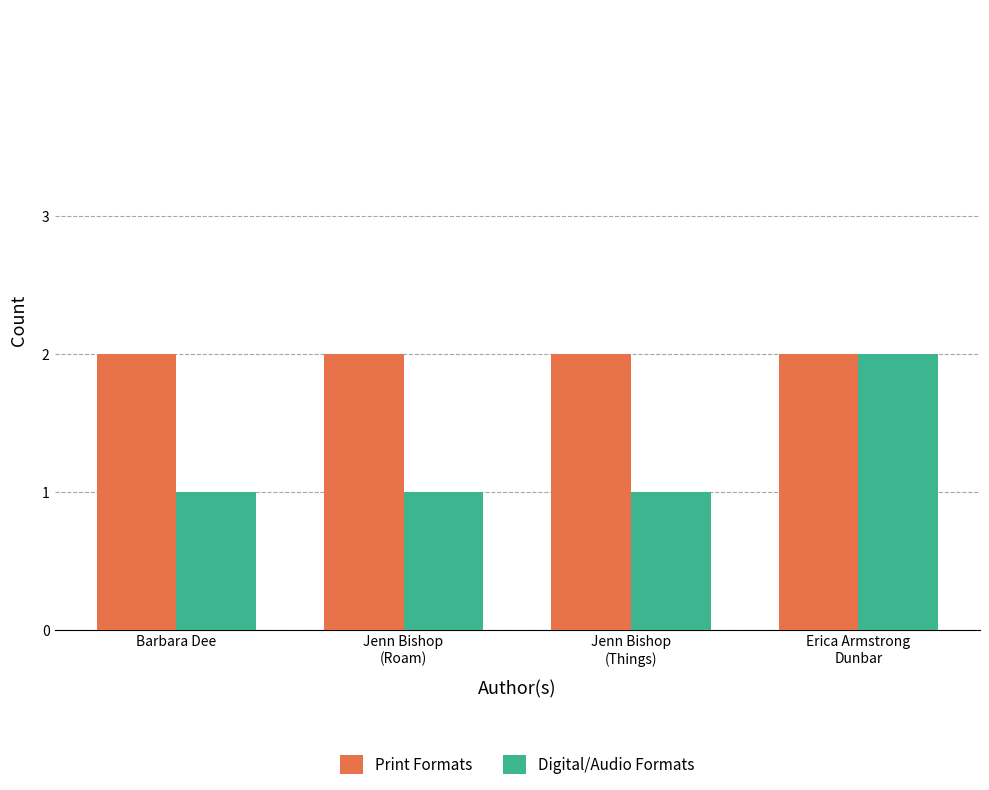

What is the average value of the Print Formats series?

2